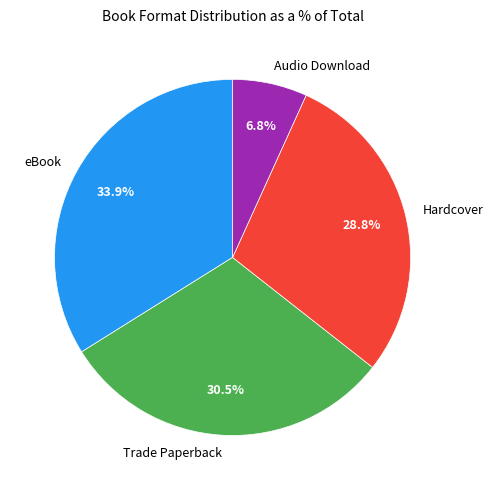

Which category has the biggest portion of the pie?

eBook